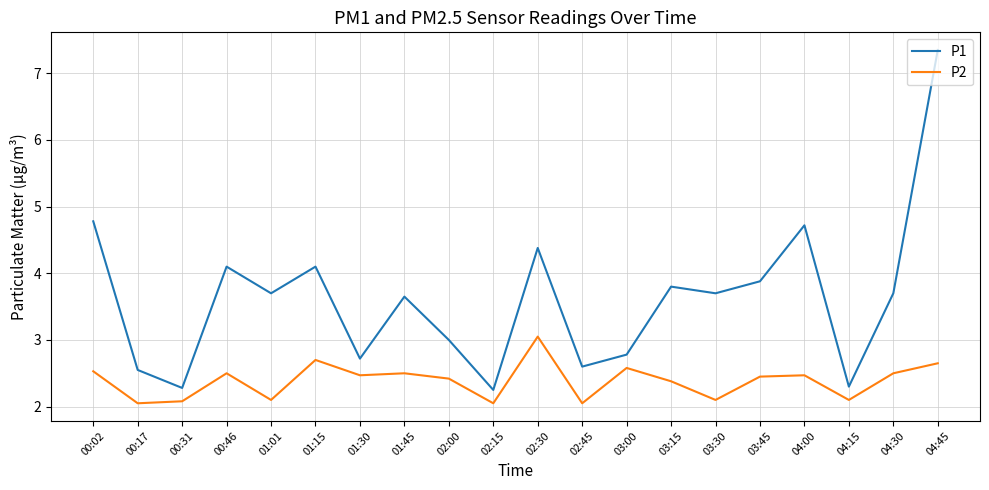

List the series in order of their peak value, lowest first.

P2, P1